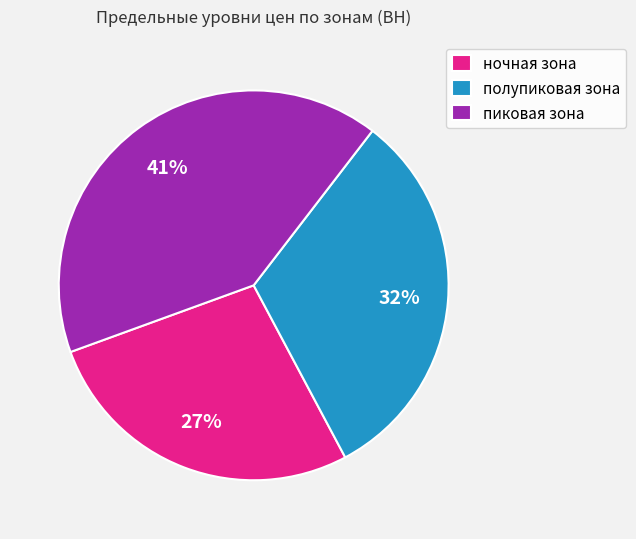

Is the sum of ночная зона and пиковая зона greater than half?

Yes